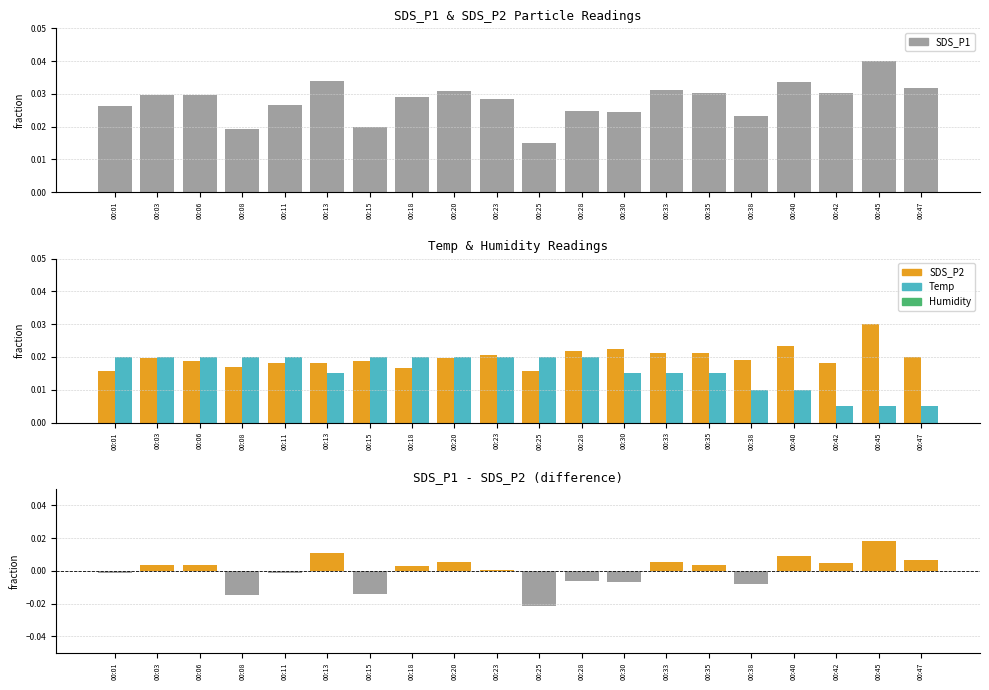

The SDS_P2 series shows 0.0 at 00:23. True or false?

True